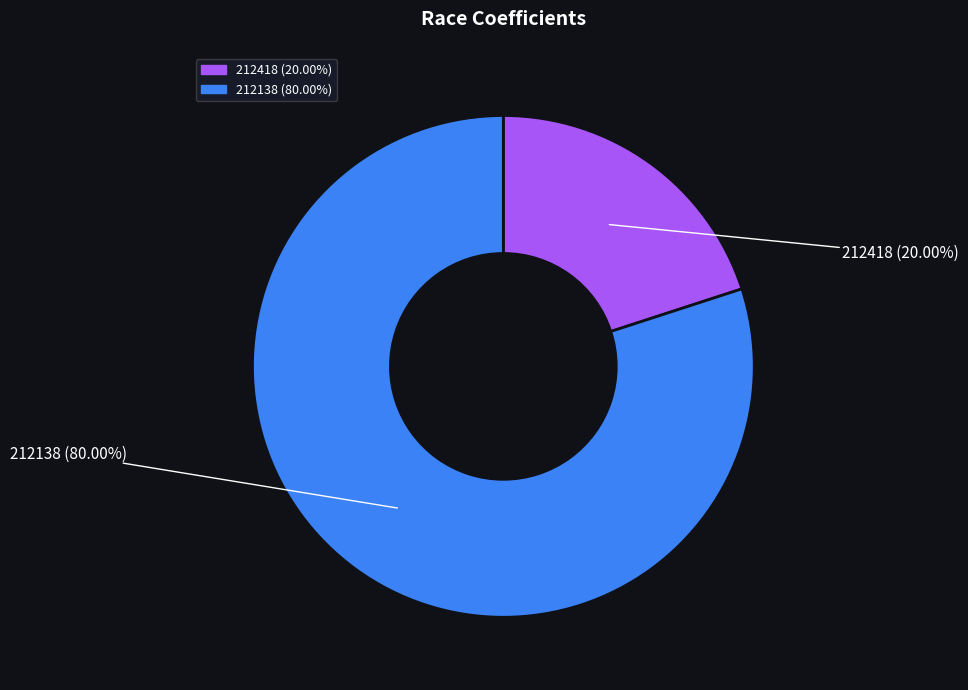

Which has a higher value, 212138 or 212418?

212138